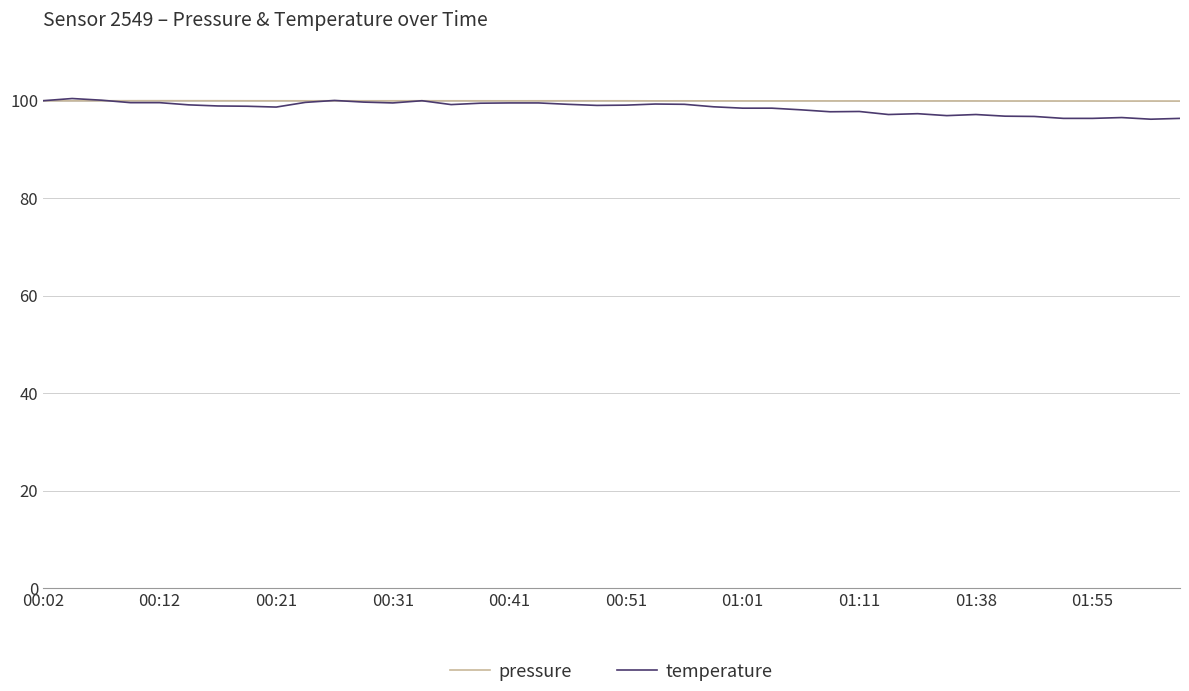

Which series has the largest range (max minus min)?

temperature